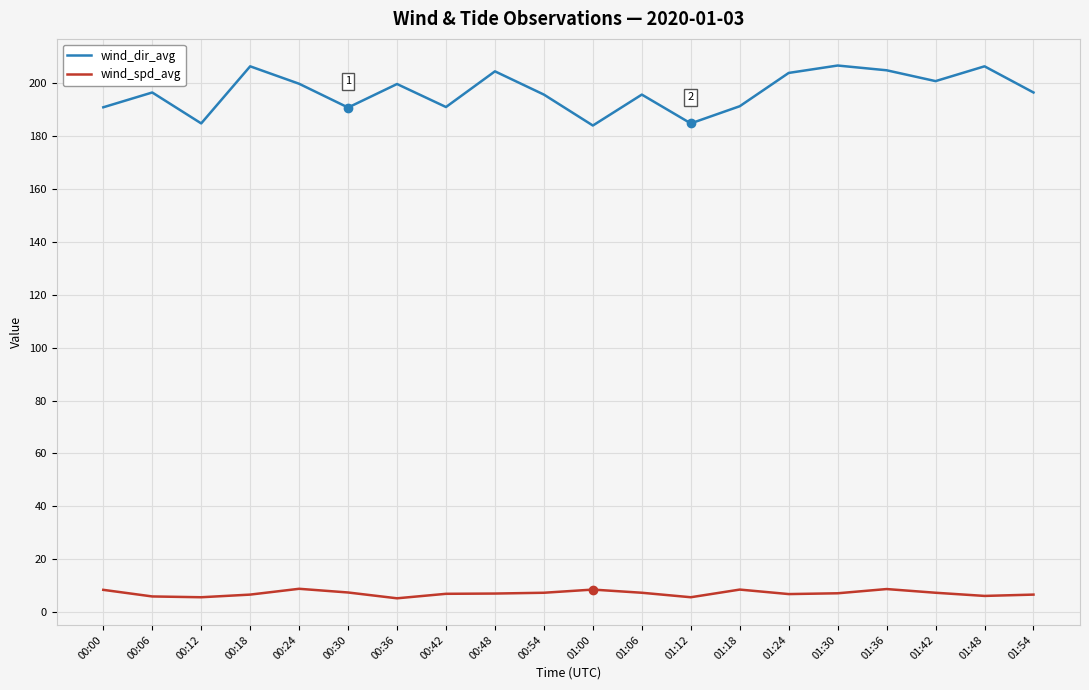

What is the total value across all series at 00:36?

205.0